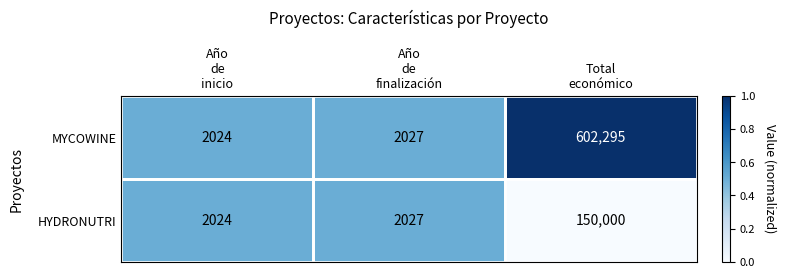

Which category has the highest value across all series?

Total
económico